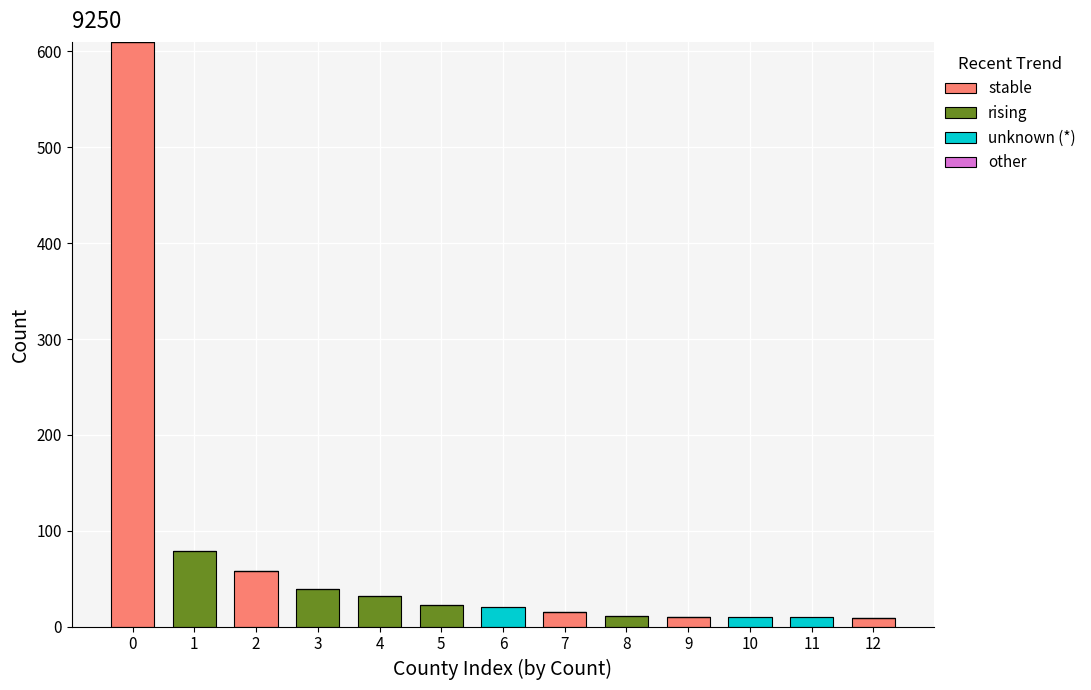

What is the sum of all stable values?

702